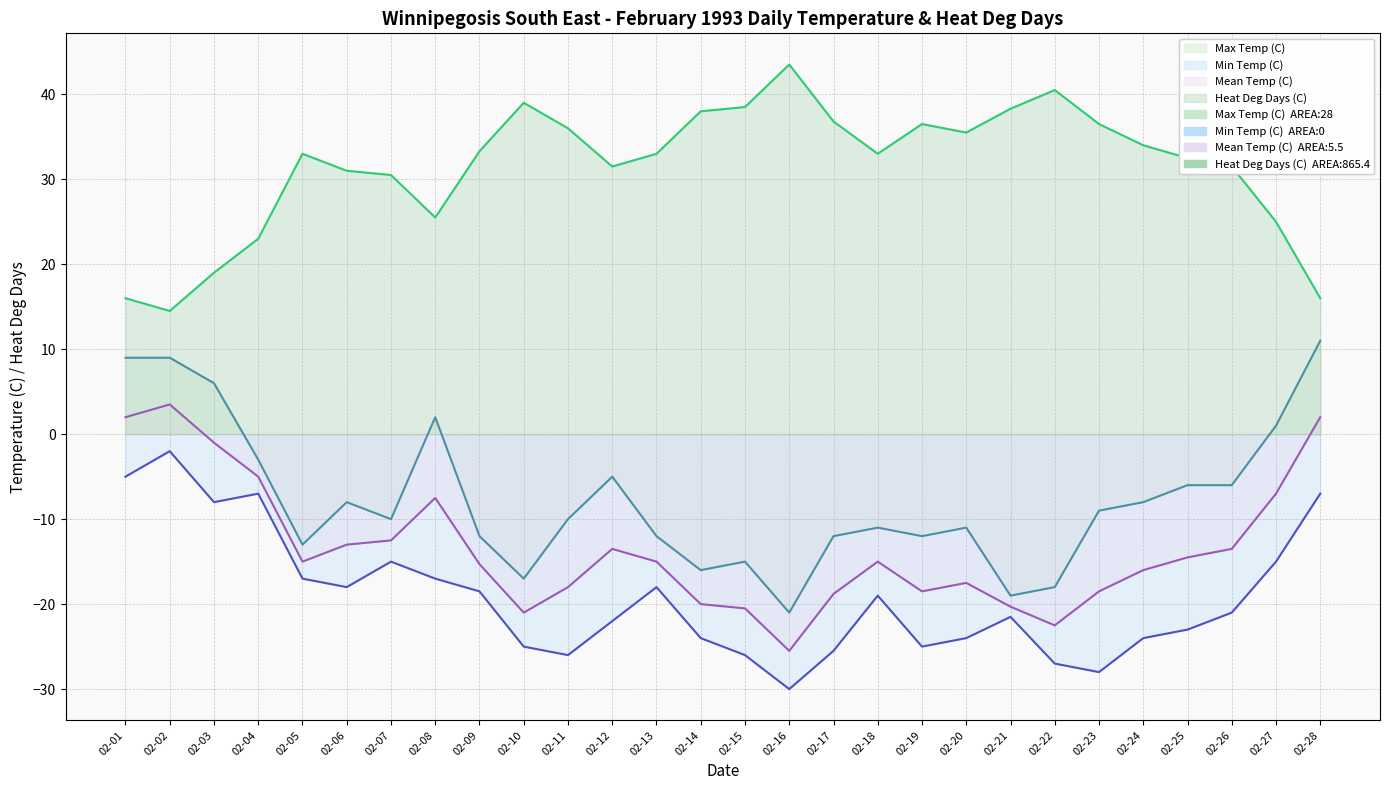

How many interior local valleys does the Heat Deg Days (C) series have?

5